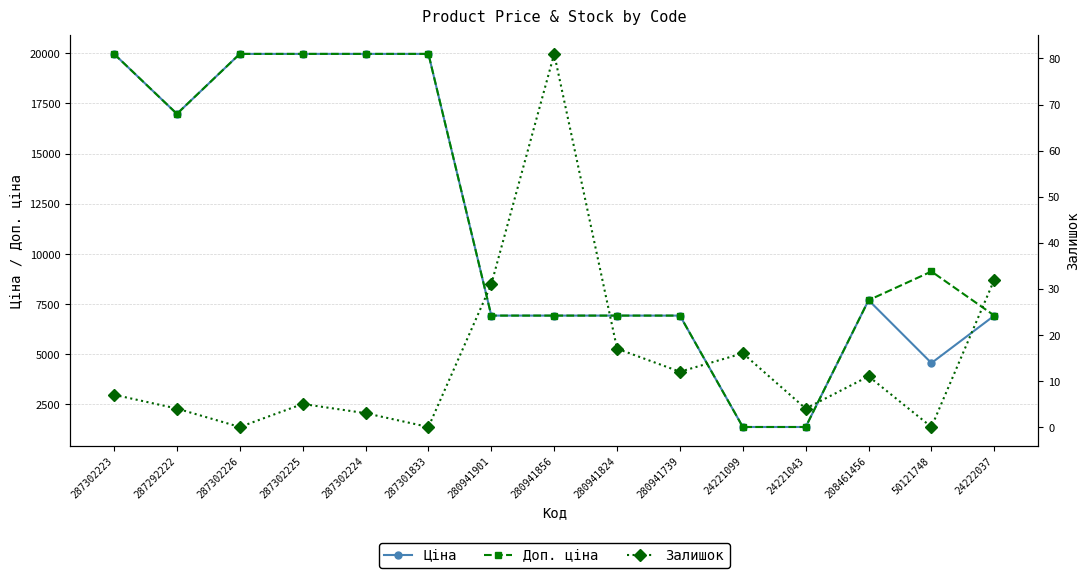

True or false: Ціна has a value of 29969.7 at 287302226.

False